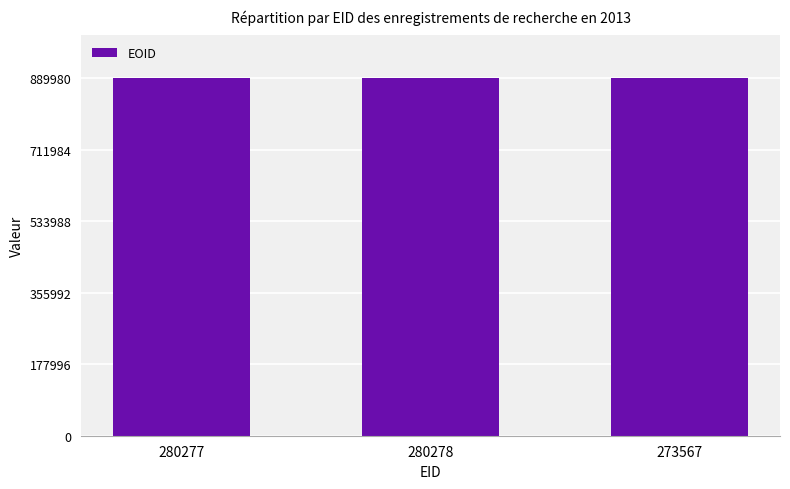

What is the minimum value shown in the chart?

889965